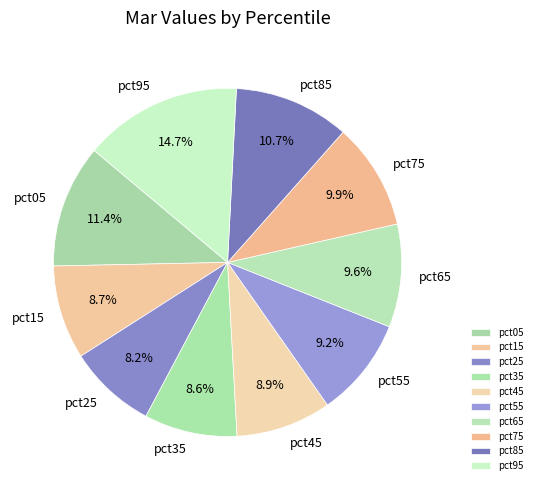

What percentage is the pct05 slice, to the nearest percent?

11%